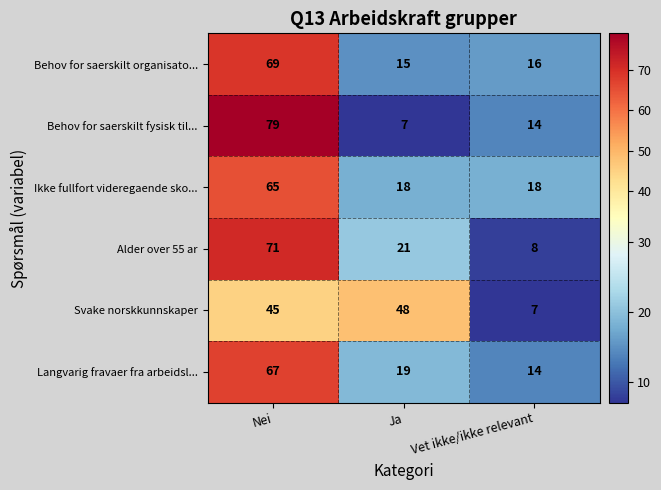

At which category does the chart reach its peak across all series?

Nei